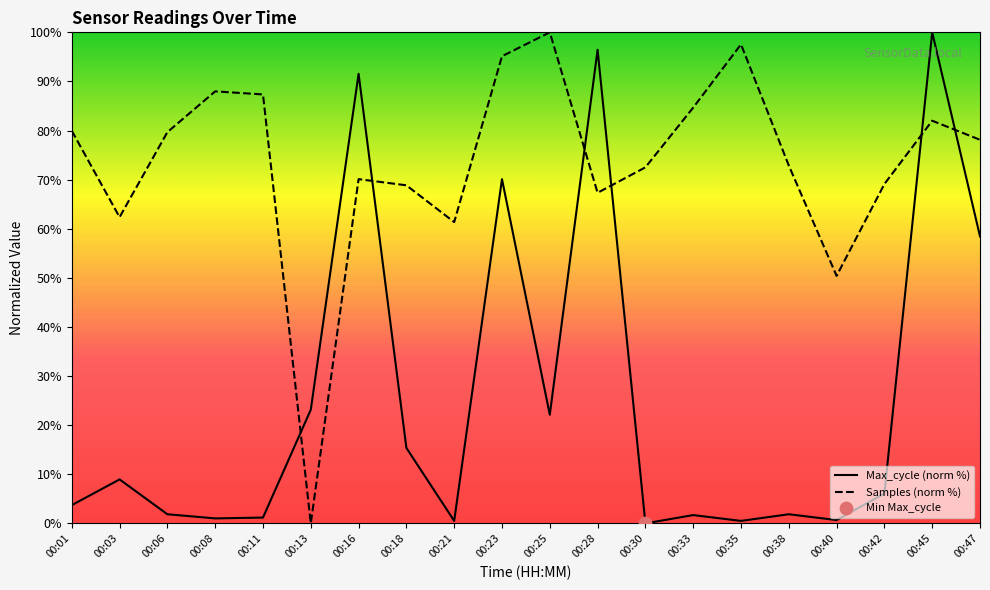

Which series reaches the minimum Y coordinate?

Max_cycle (norm %)